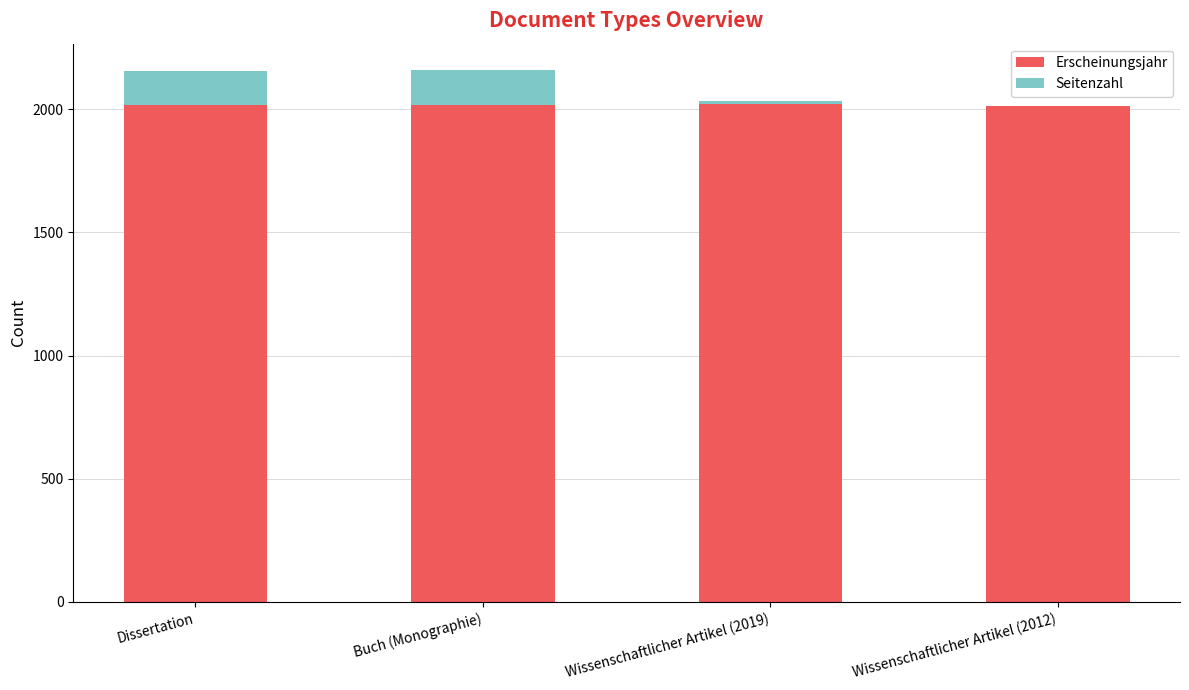

What is the highest value of the Erscheinungsjahr series?

2019